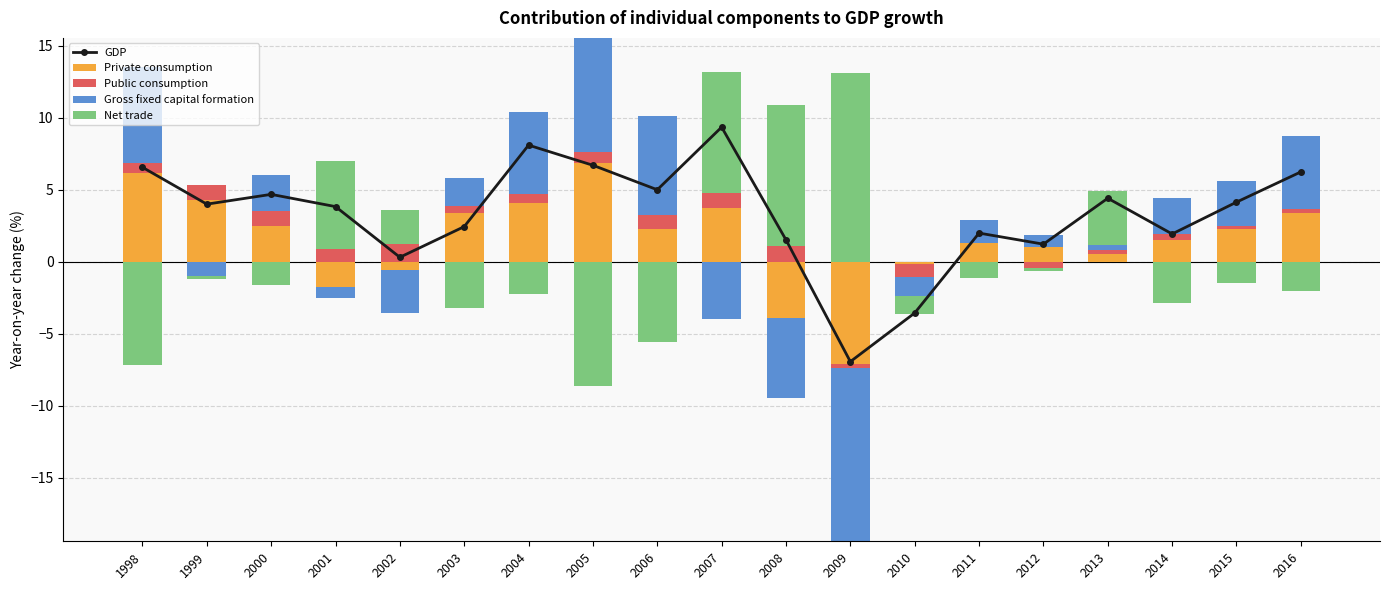

How many groups of bars are there?

19